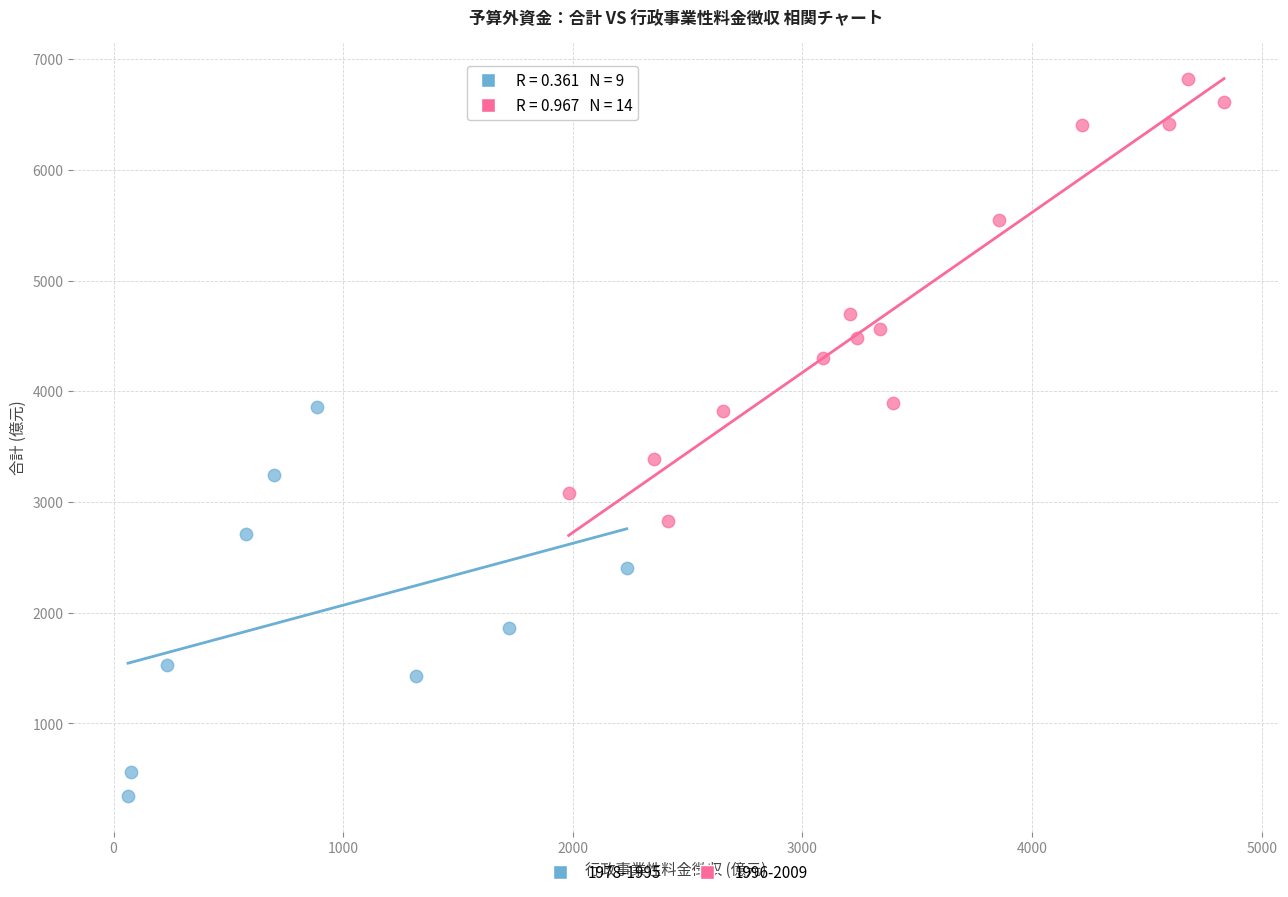

Which series contains the highest Y value?

1996-2009